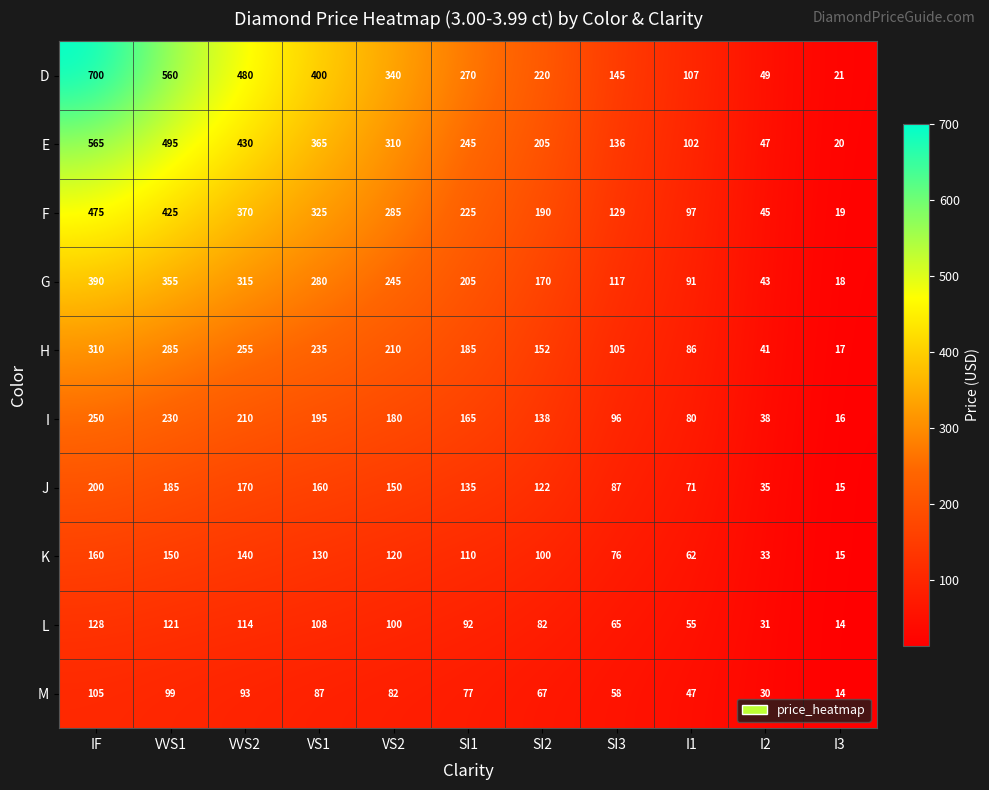

True or false: F has a value of 475 at IF.

True